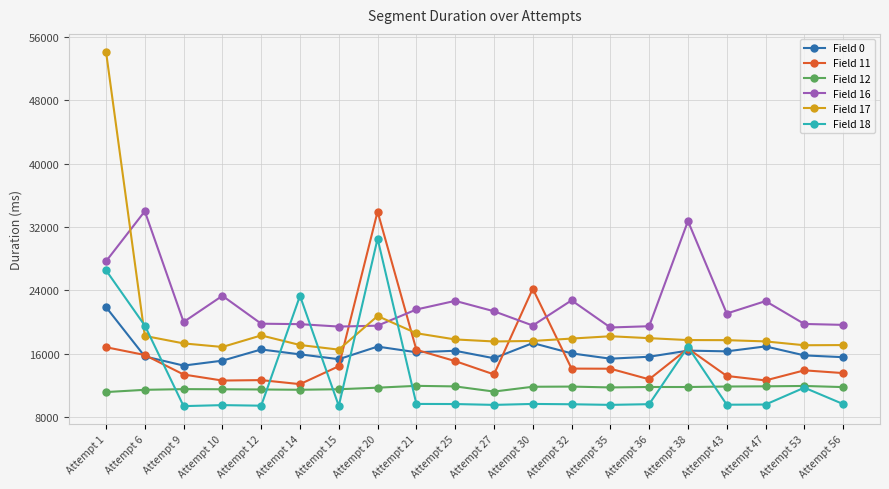

What is the lowest value of the Field 18 series?

9379